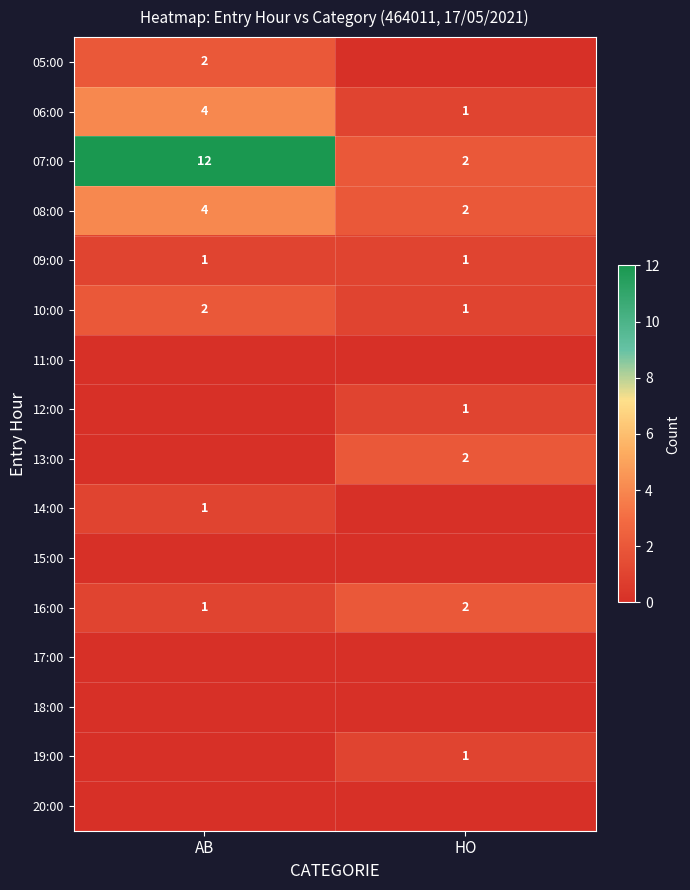

Is it true that 08:00 equals 6 at AB?

False